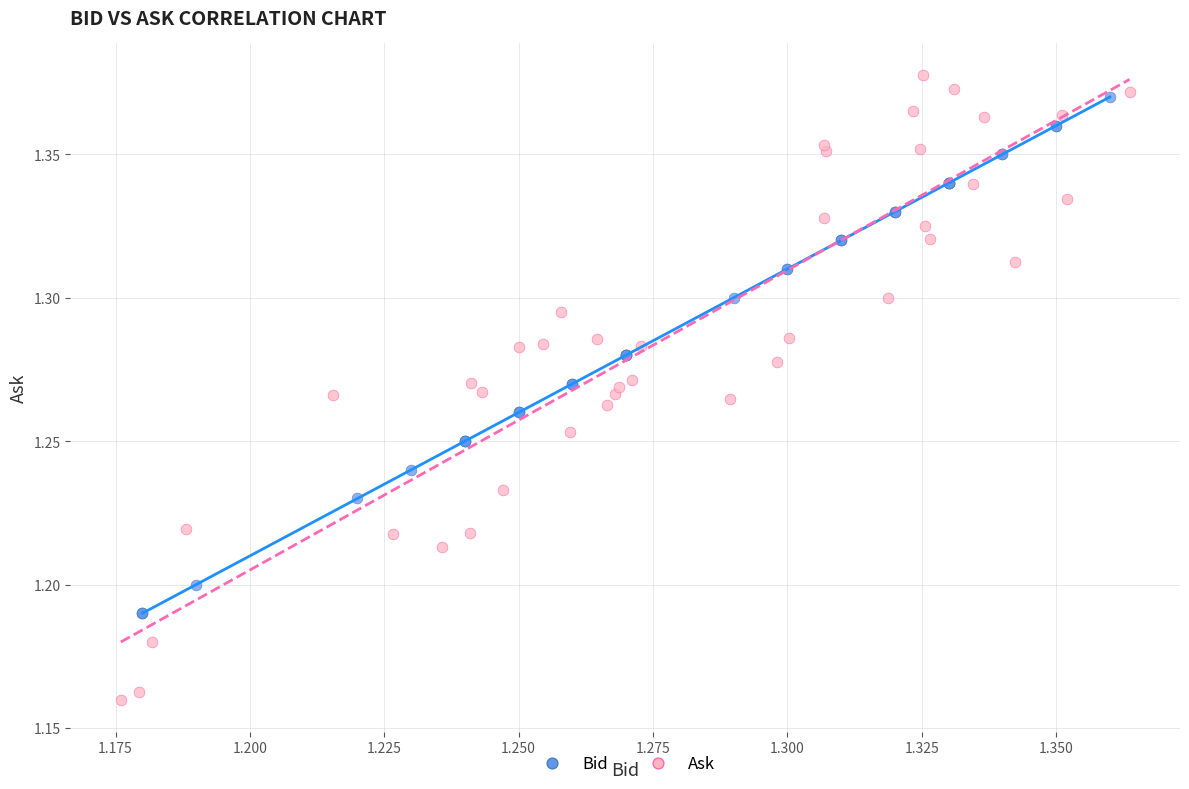

What are all the series names shown in the legend?

Bid, Ask